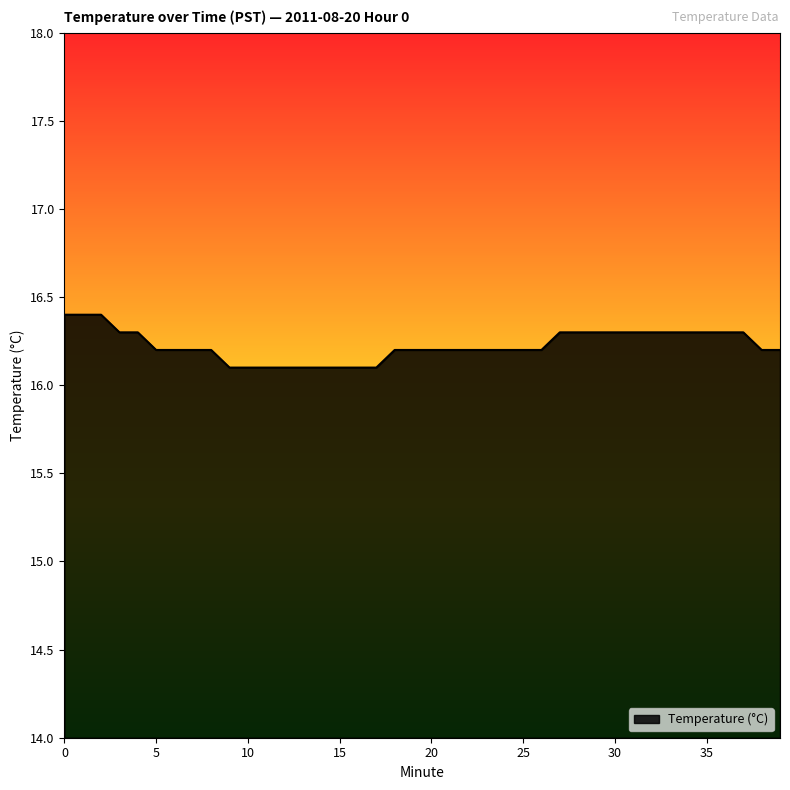

What is the minimum value shown in the chart?

16.1